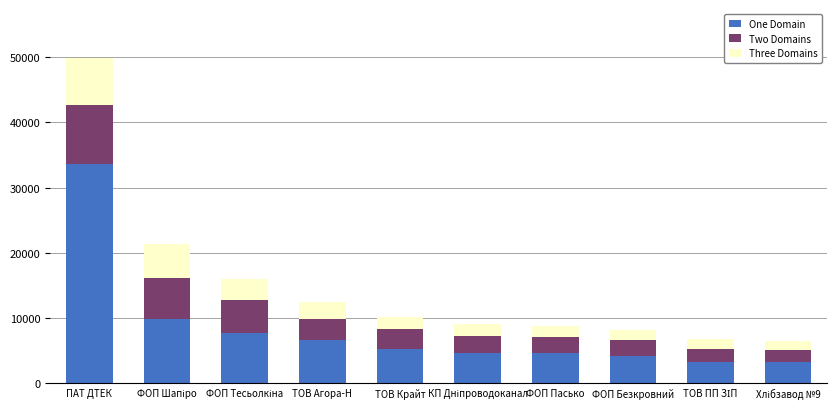

At which category is the sum across all series the highest?

ПАТ ДТЕК